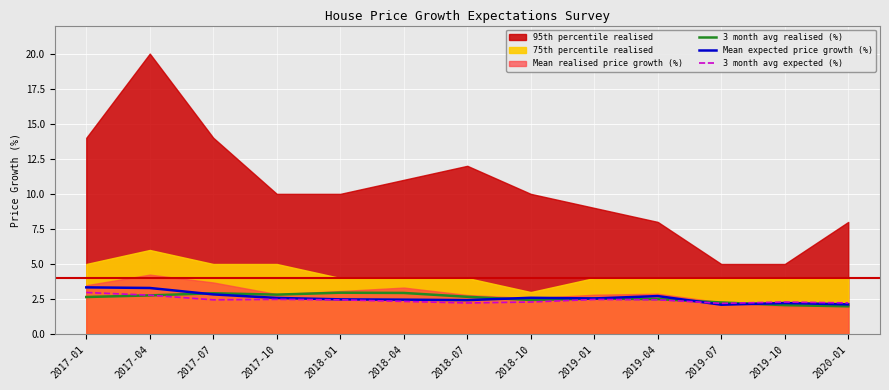

How many interior local peaks does the 3 month avg realised (%) series have?

3